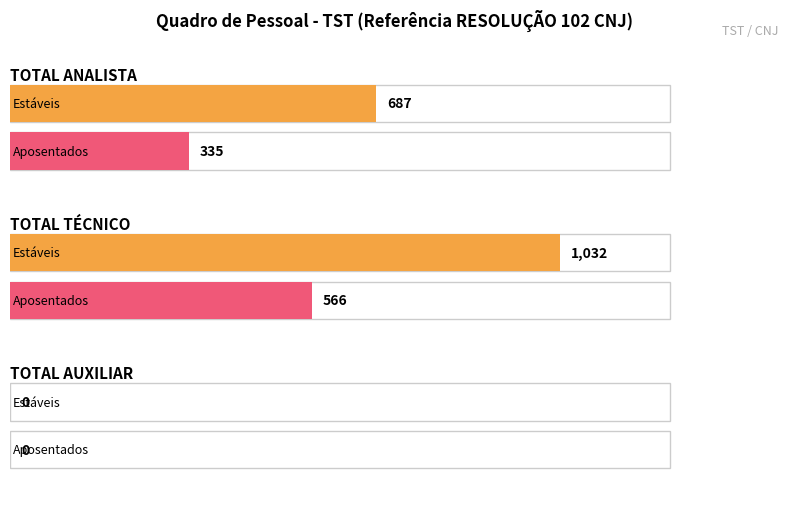

At how many categories does at least one series exceed 834?

1